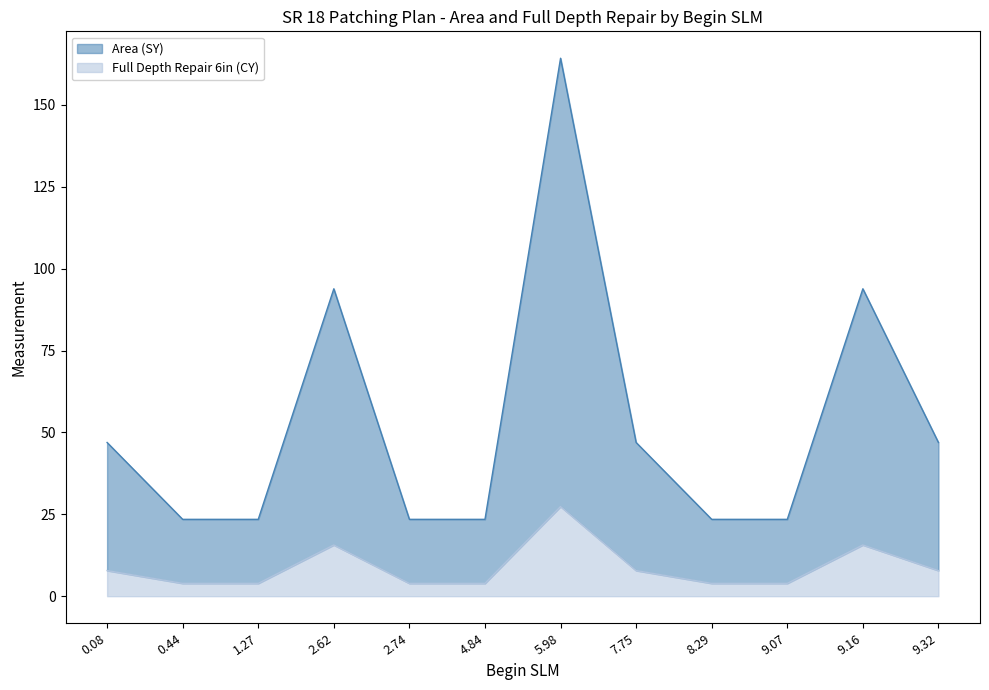

Between 2.74 and 7.75, which is larger?

7.75